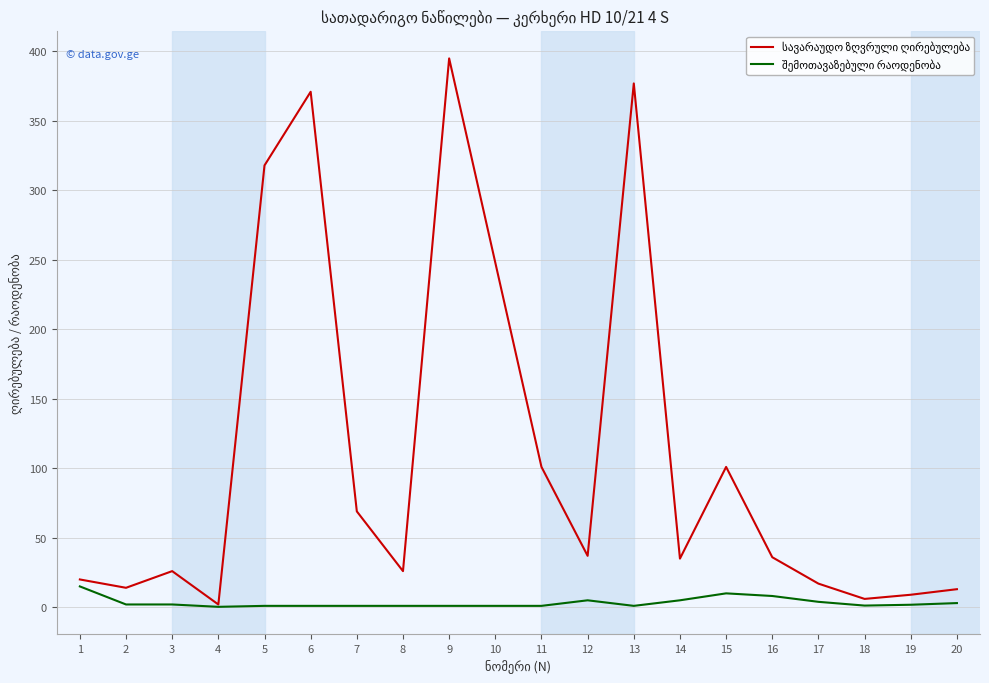

At how many categories does at least one series exceed 113?

5